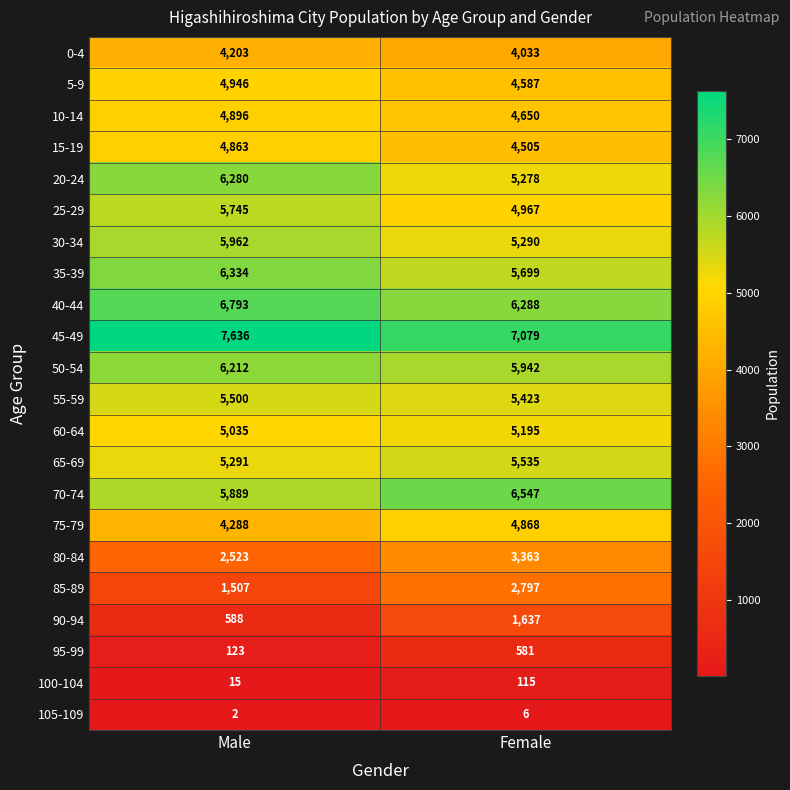

List the labels in order of 20-24 value, smallest first.

Female, Male